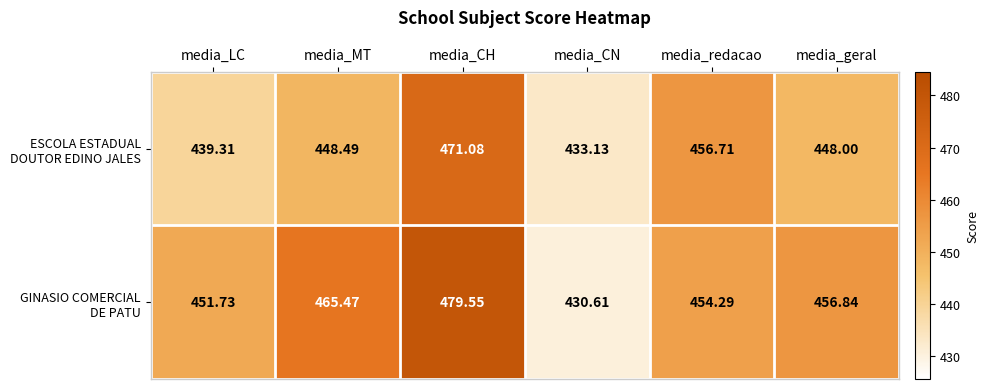

What is the total value across all series at media_CH?

950.6